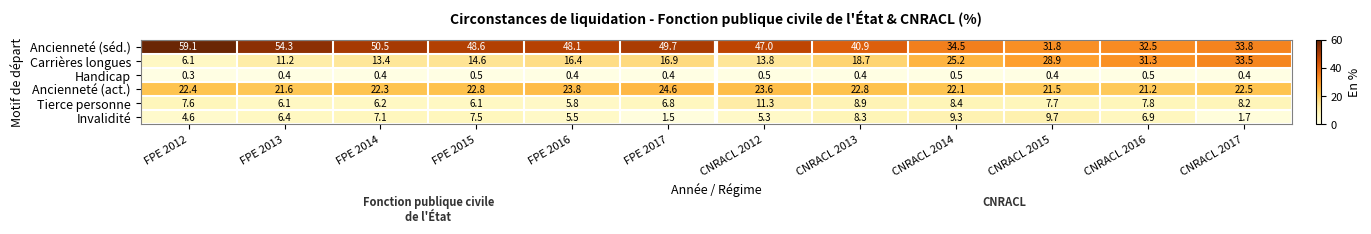

True or false: Handicap has a value of 0.6 at FPE 2014.

False